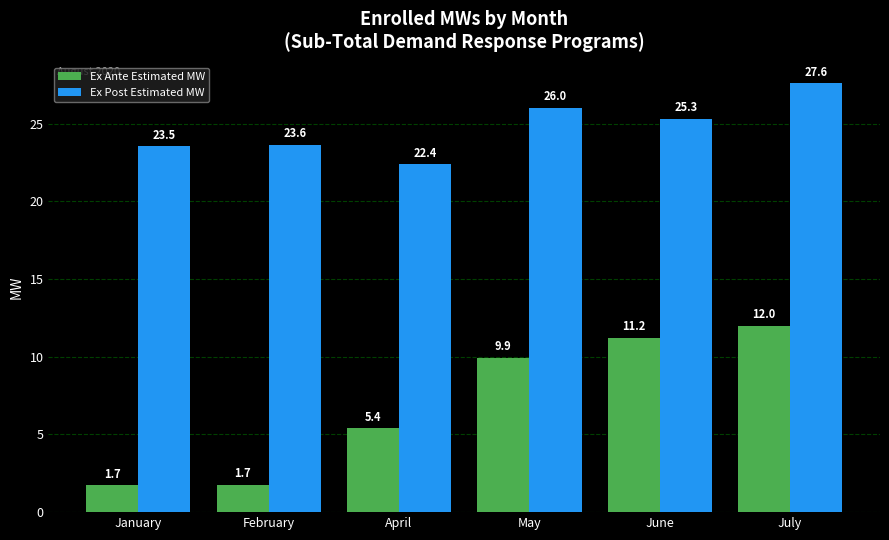

At which label is Ex Ante Estimated MW closest to 6?

April